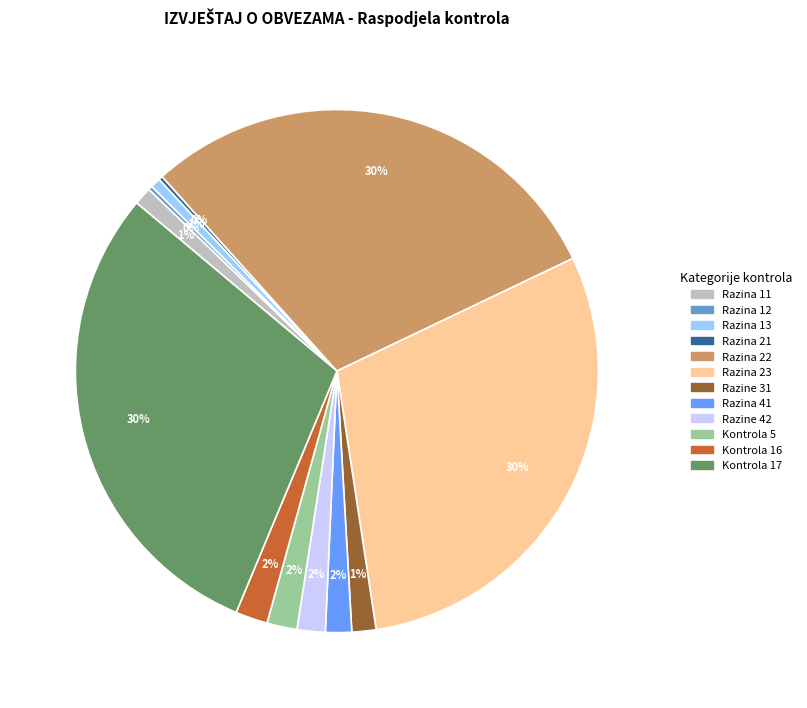

Does Kontrola 17 represent more than half of the total?

No